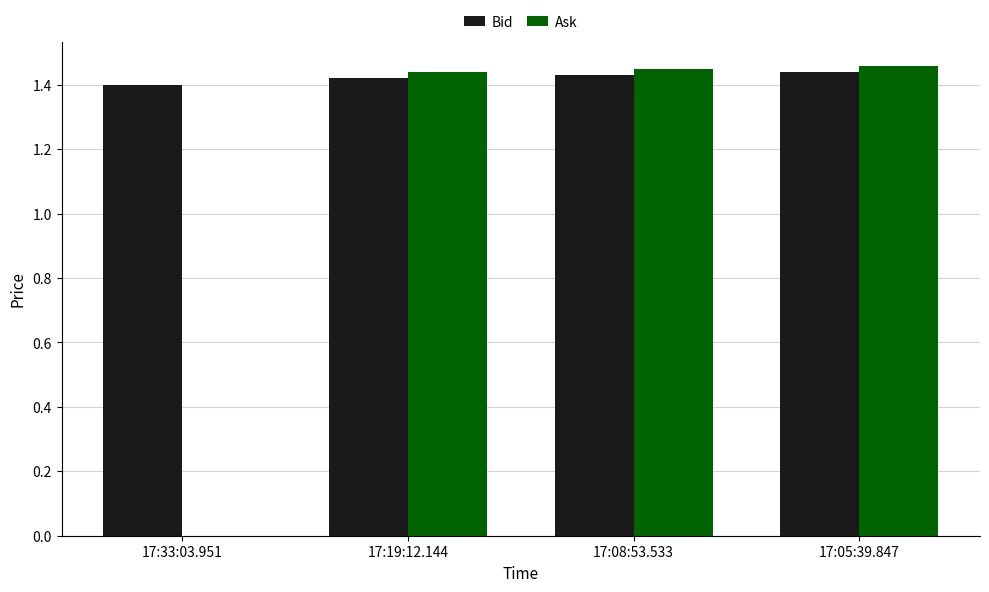

Which series has the largest total across all categories?

Bid